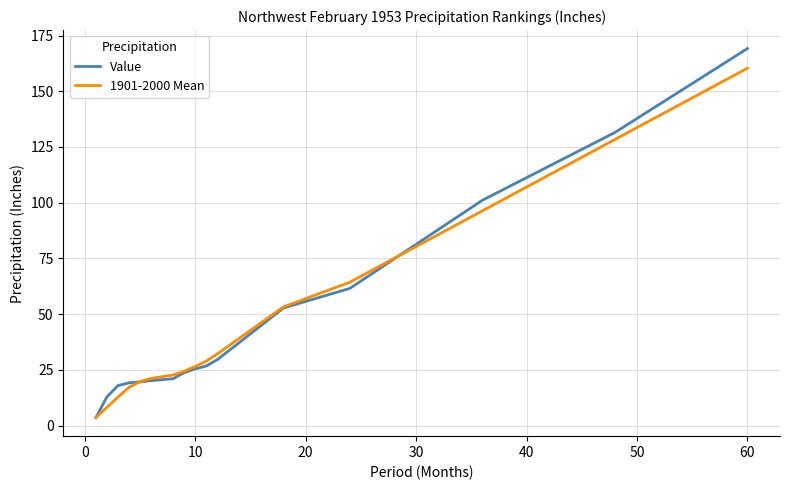

List the series in order of their peak value, lowest first.

1901-2000 Mean, Value